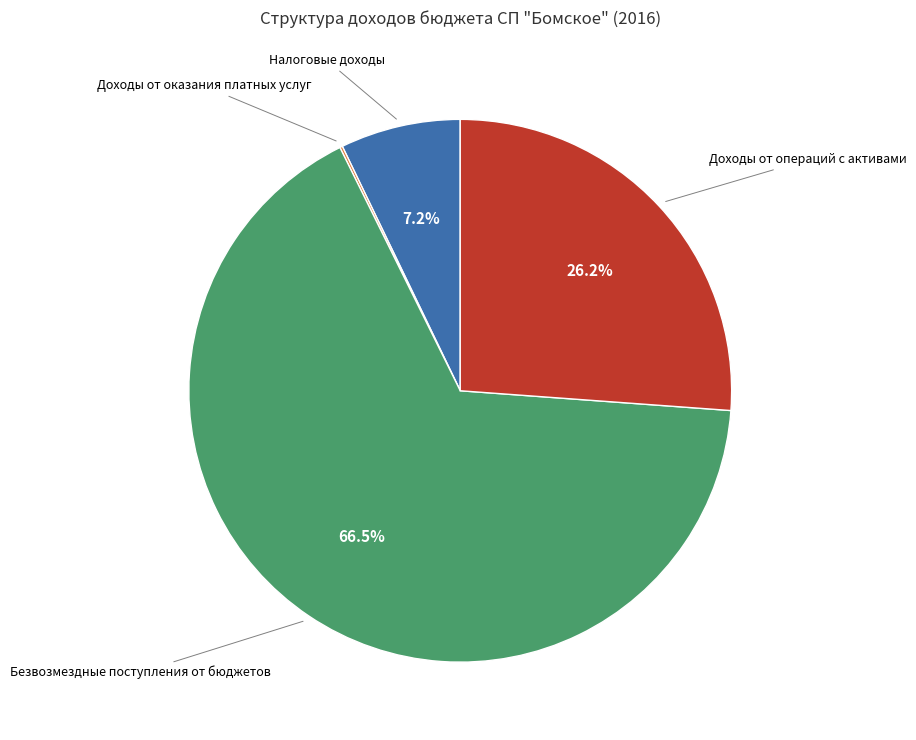

What percentage is the Доходы от операций с активами slice, to the nearest percent?

26%